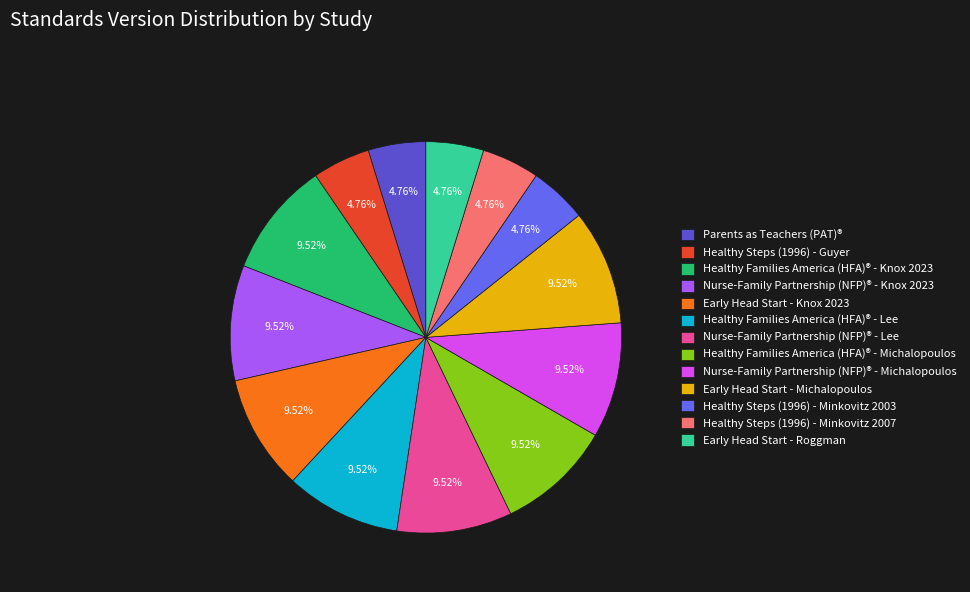

How many slices are in this pie chart?

13